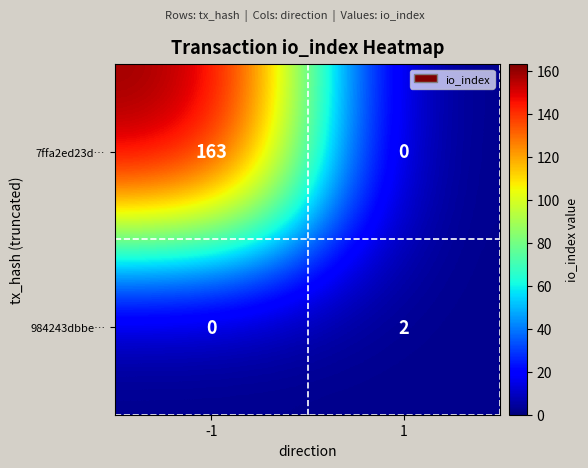

Which series has the widest spread of values?

7ffa2ed23d…